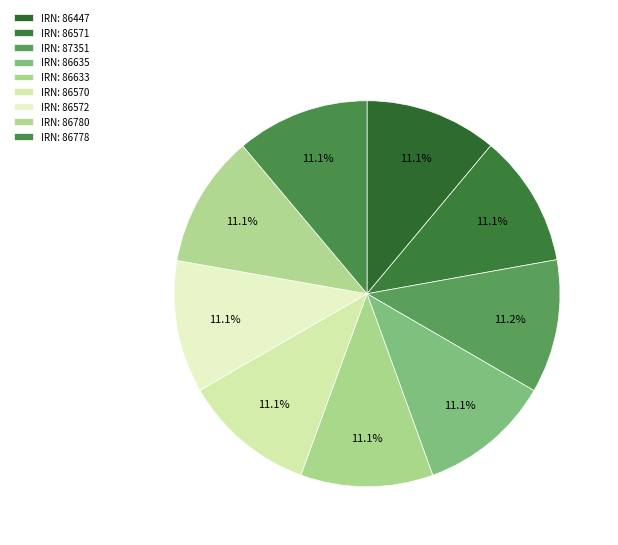

How many segments does this pie chart have?

9